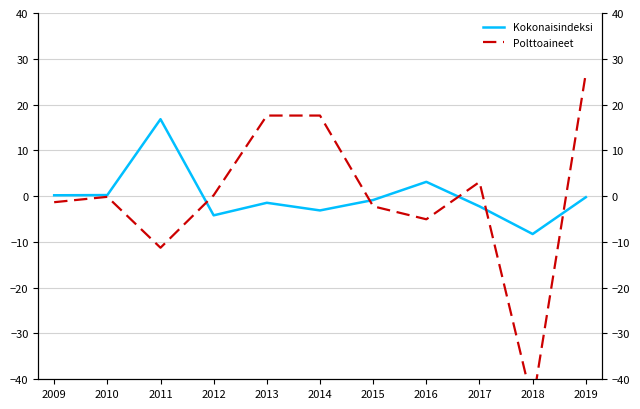

Reading right to left, what are all the values shown in this chart?

Kokonaisindeksi: 2019=-0.2	2018=-8.3	2017=-2.2	2016=3.1	2015=-0.8	2014=-3.1	2013=-1.5	2012=-4.2	2011=16.8	2010=0.2	2009=0.2
Polttoaineet: 2019=26.9	2018=-45.3	2017=3.1	2016=-5.1	2015=-2.2	2014=17.6	2013=17.6	2012=0.2	2011=-11.3	2010=-0.2	2009=-1.3